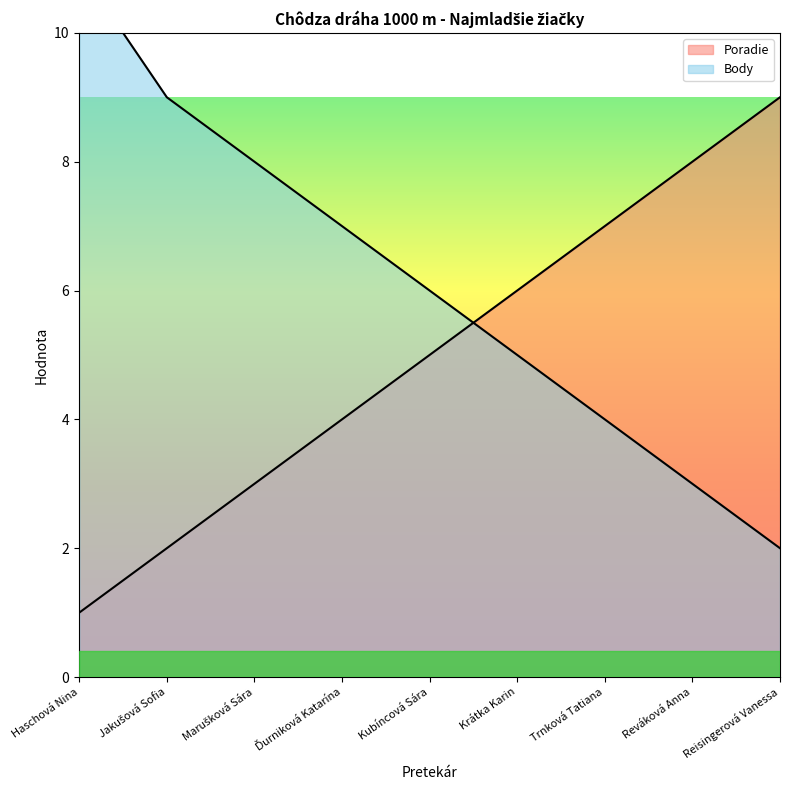

What is the average value of the Poradie series?

5